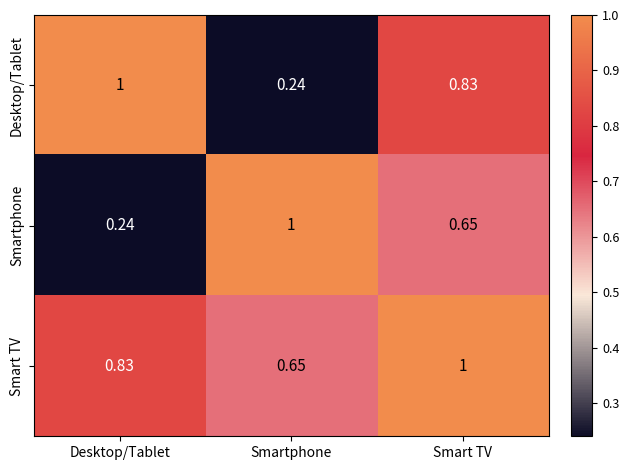

Which category has the lowest value in the Smart TV series?

Smartphone